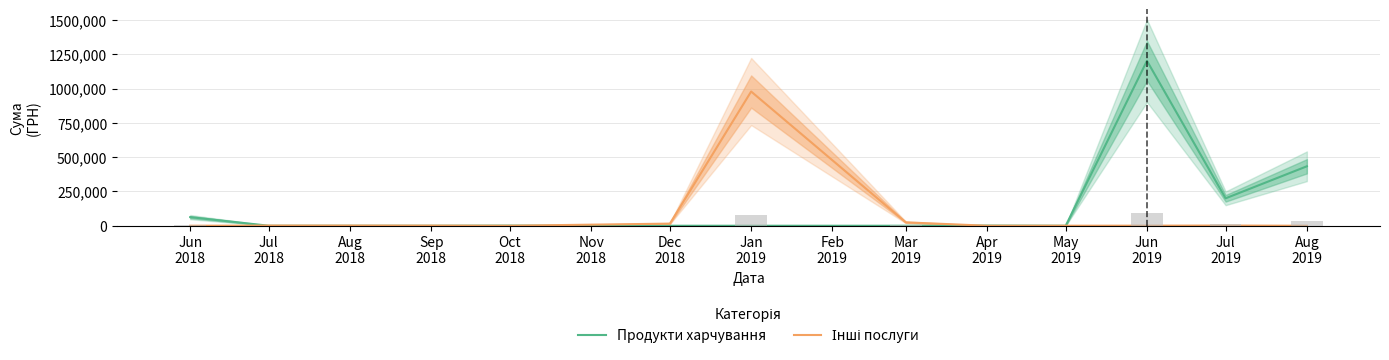

What position from the left is Dec 2018?

6